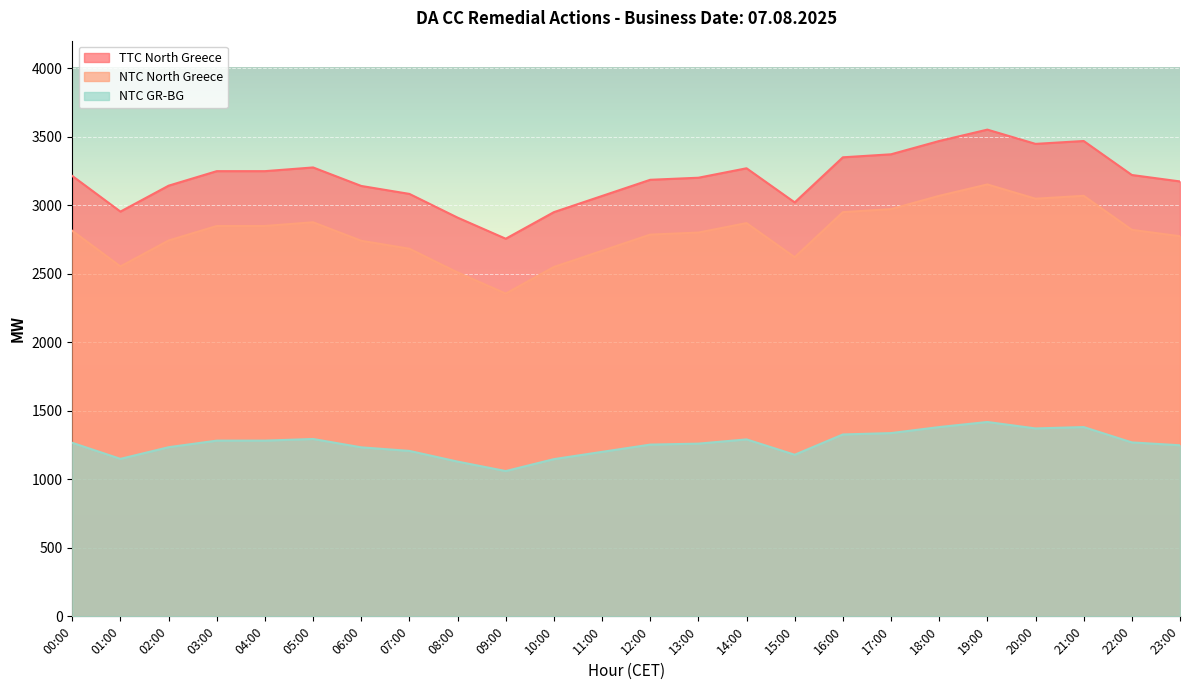

List the series in order of their overall mean, highest first.

TTC North Greece, NTC North Greece, NTC GR-BG